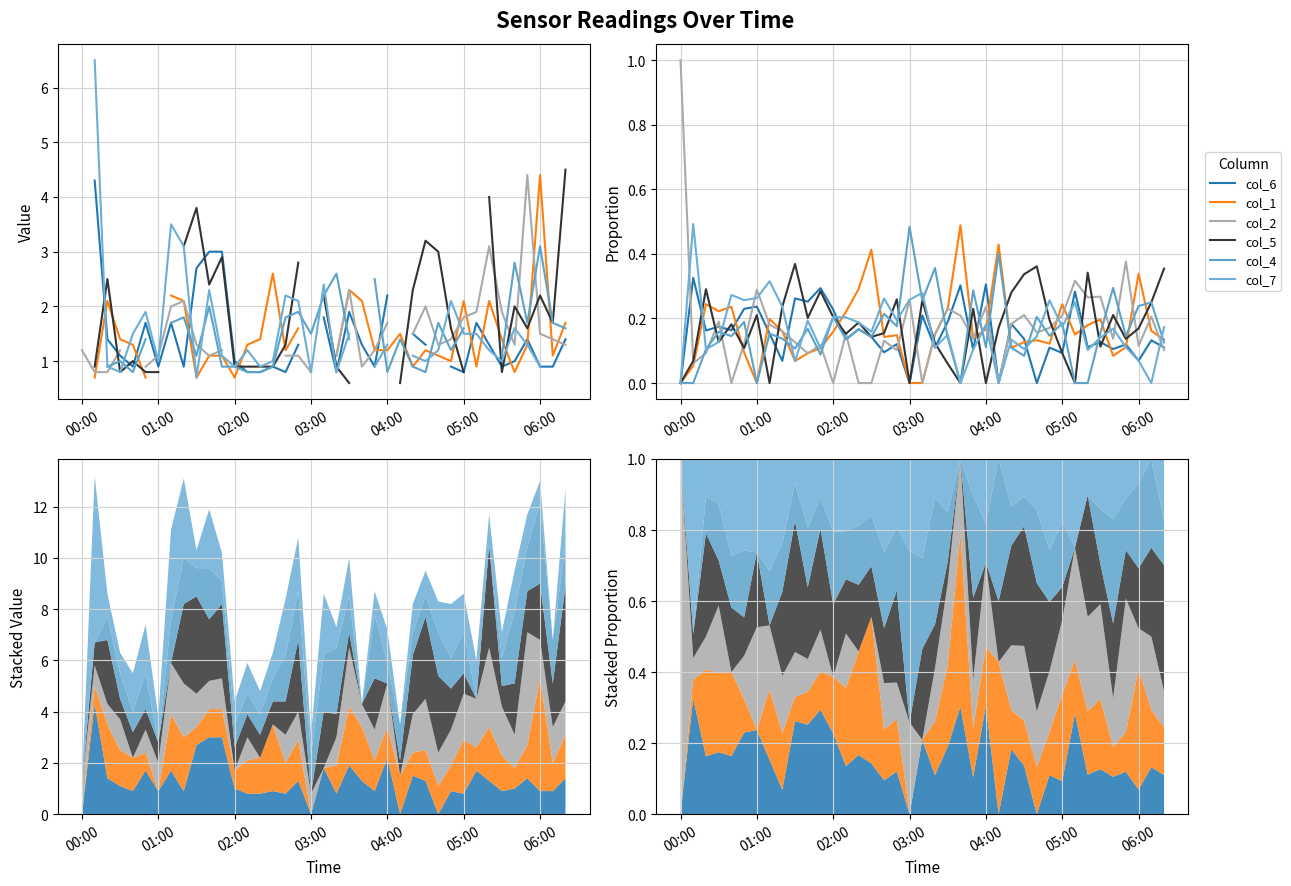

How many values in the col_1 series exceed 0?

35